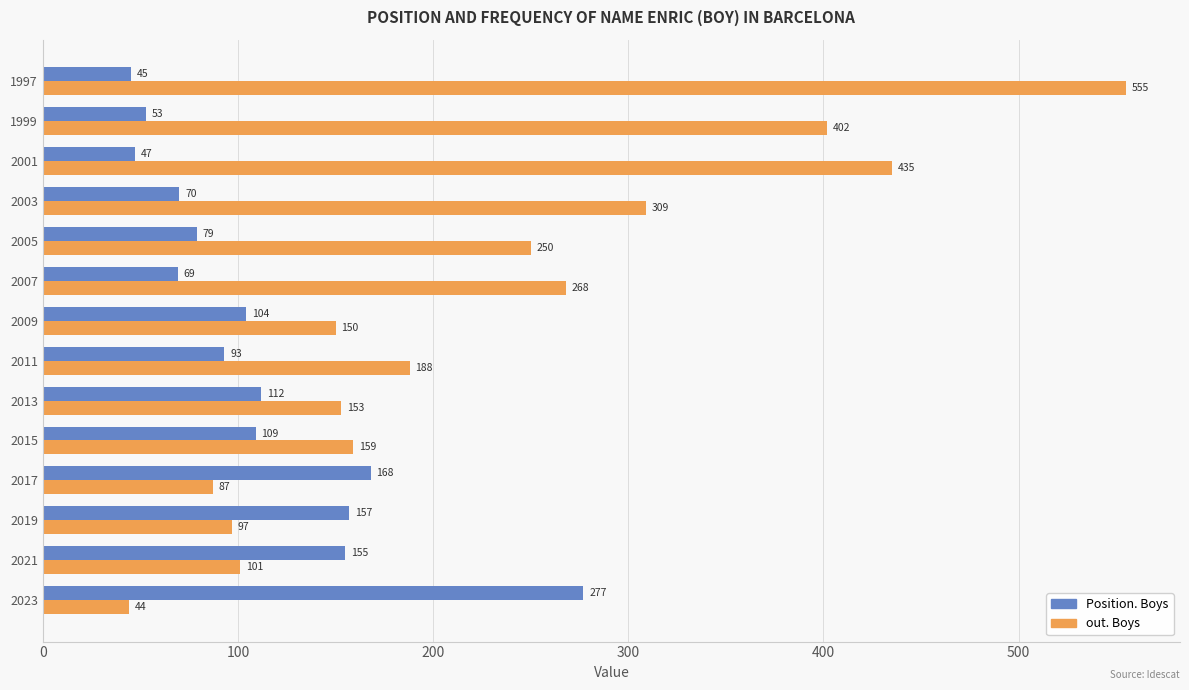

Which series changed the most between 2023 and 2021?

Position. Boys